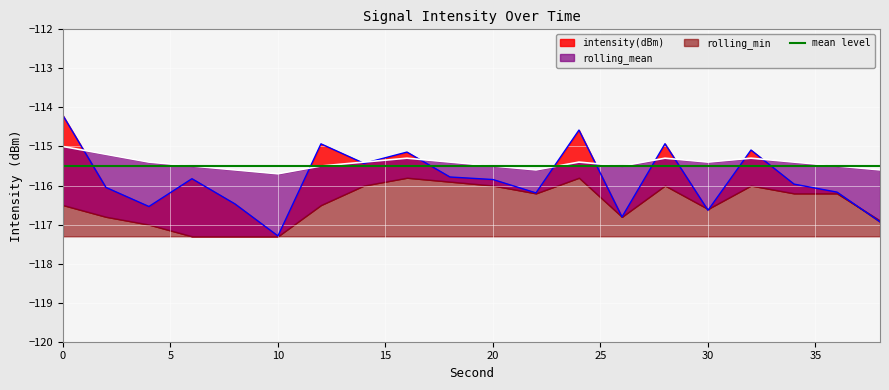

True or false: intensity(dBm) and rolling_mean intersect in this chart.

True